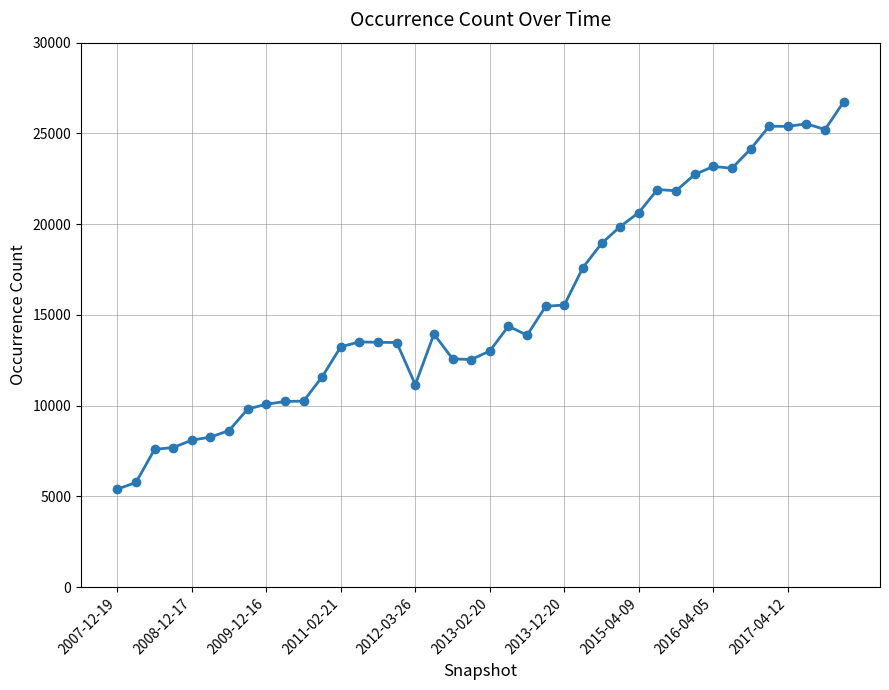

What is the average value?

15549